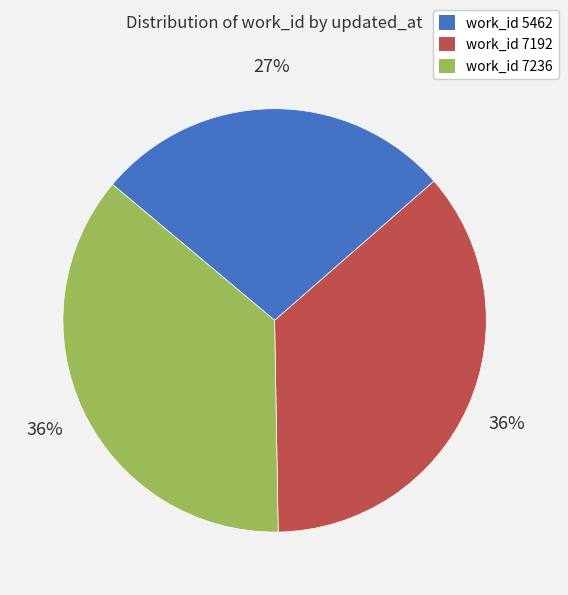

To the nearest percent, what percentage of the pie is work_id 5462?

27%